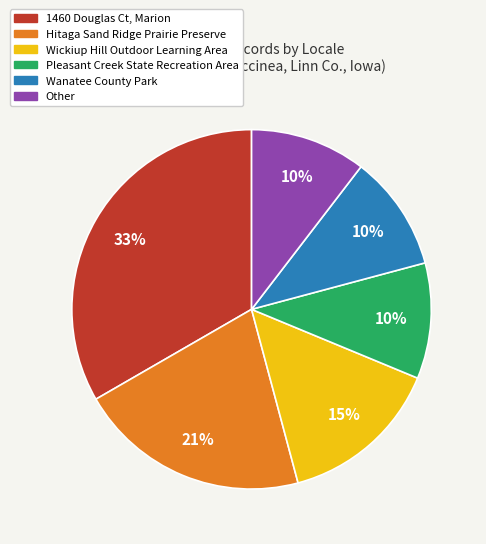

Is Pleasant Creek State Recreation Area the majority of the pie?

No